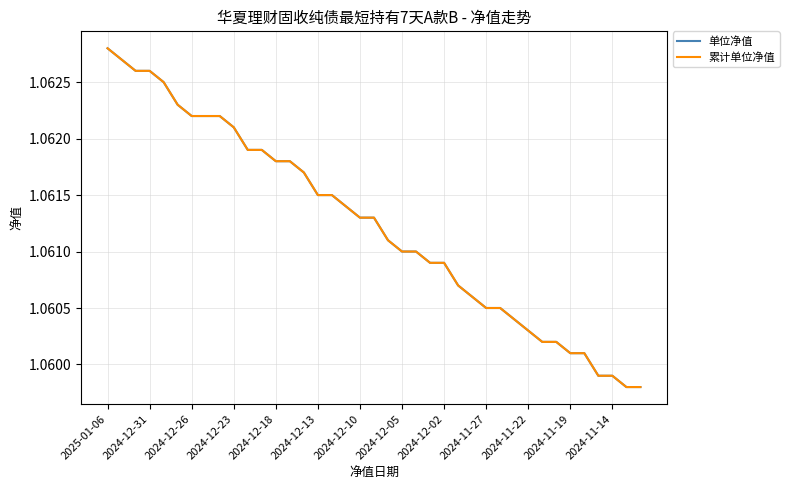

True or false: 单位净值 and 累计单位净值 intersect in this chart.

False